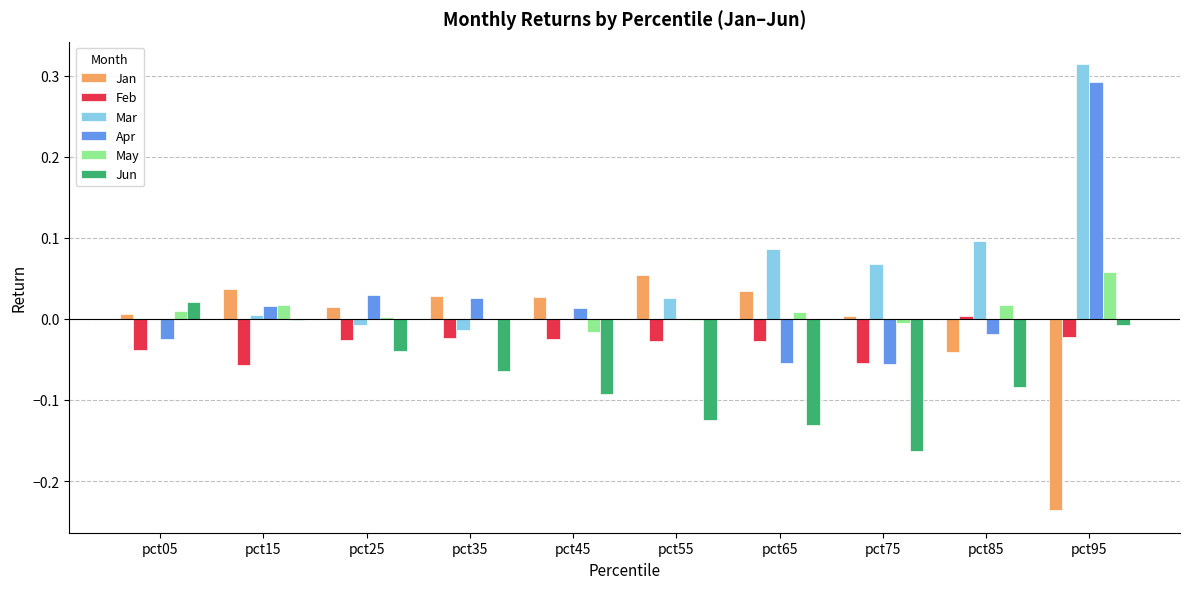

At which label does Jan reach its peak?

pct55